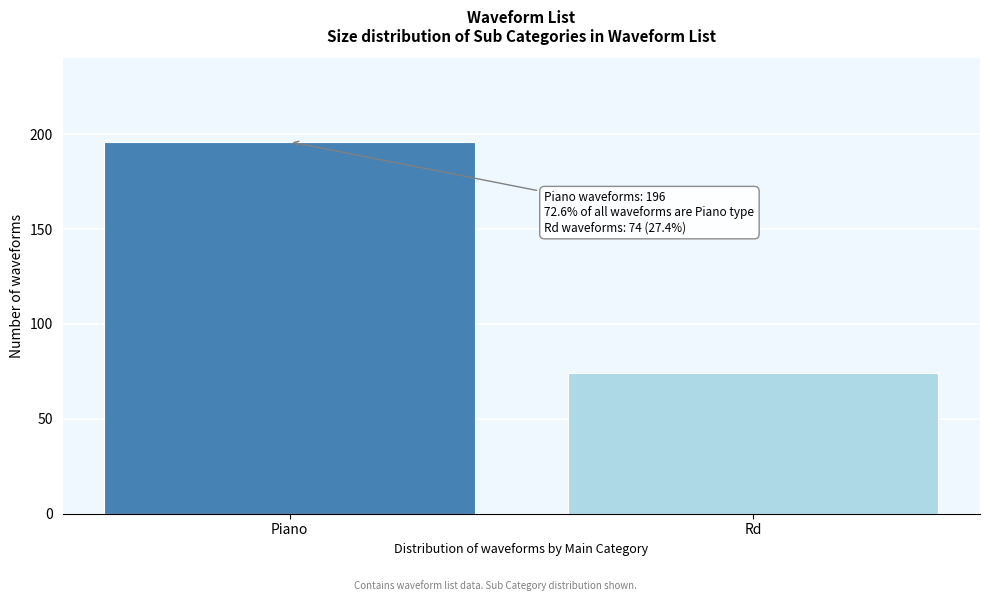

Reading right to left, what are all the values shown in this chart?

74	196